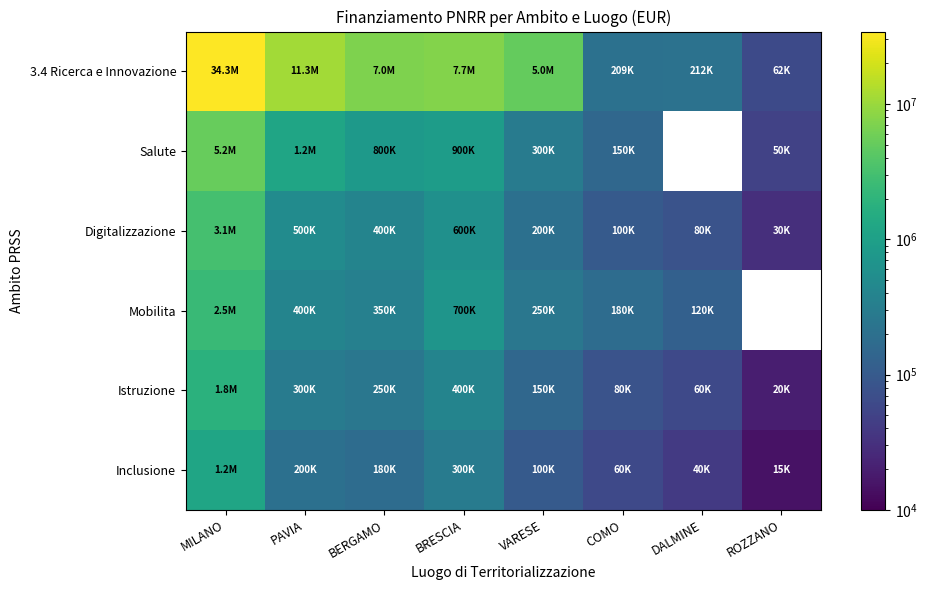

What is the highest value of the Salute series?

5200000.0